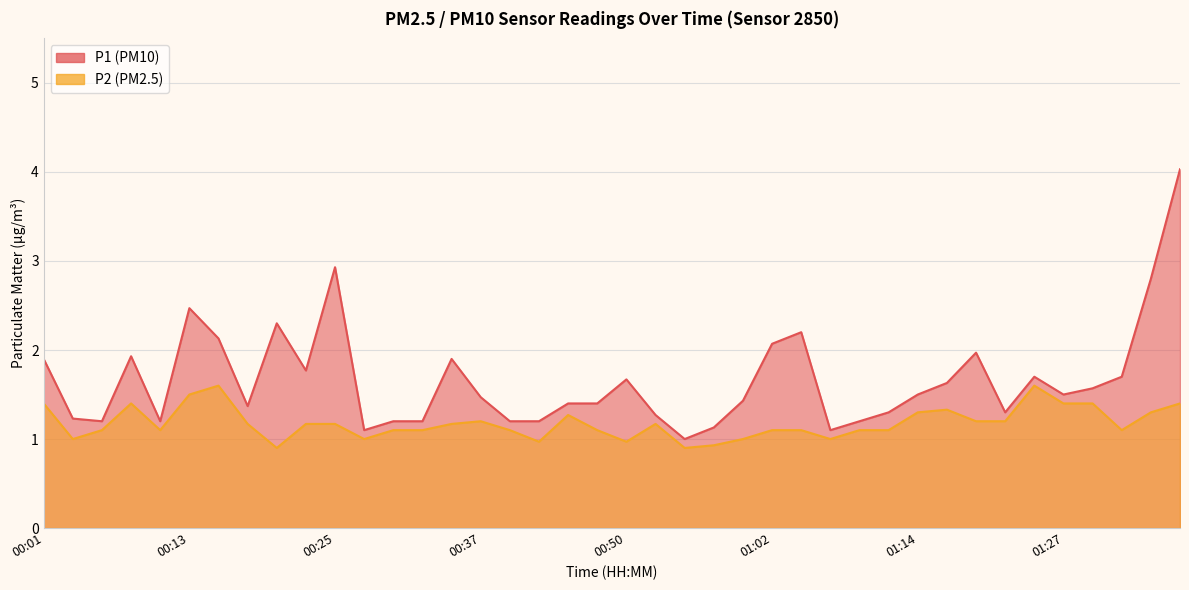

What is the maximum value shown in the chart?

4.0